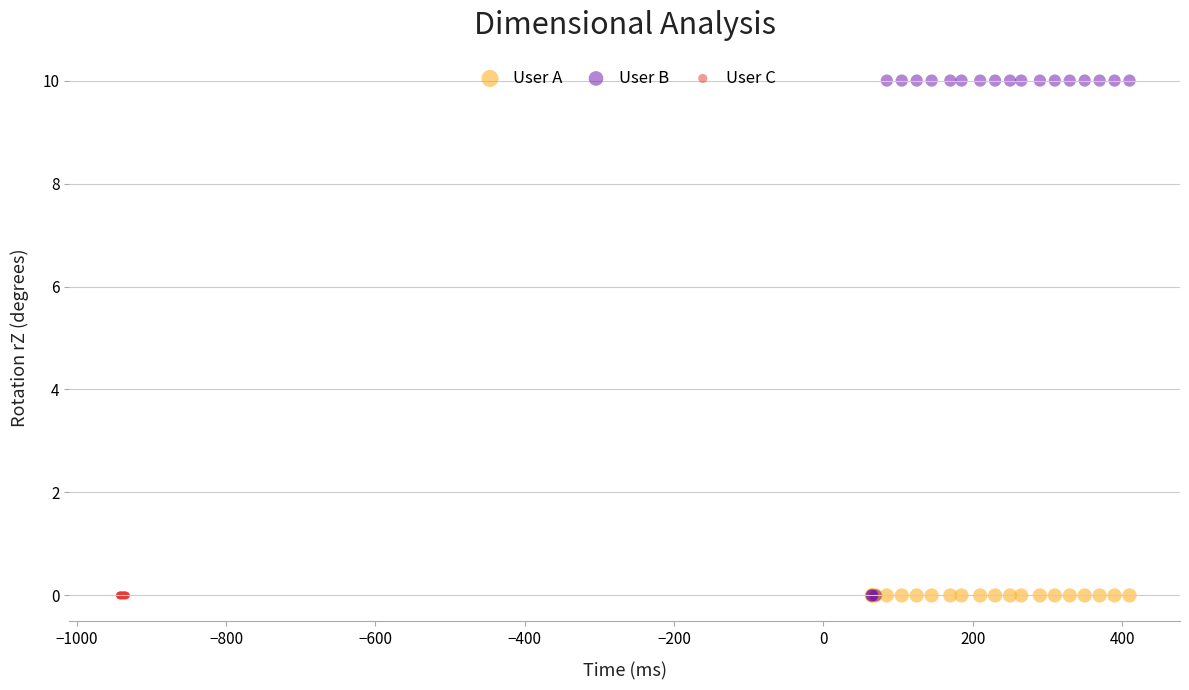

Which series contains the highest Y value?

User B